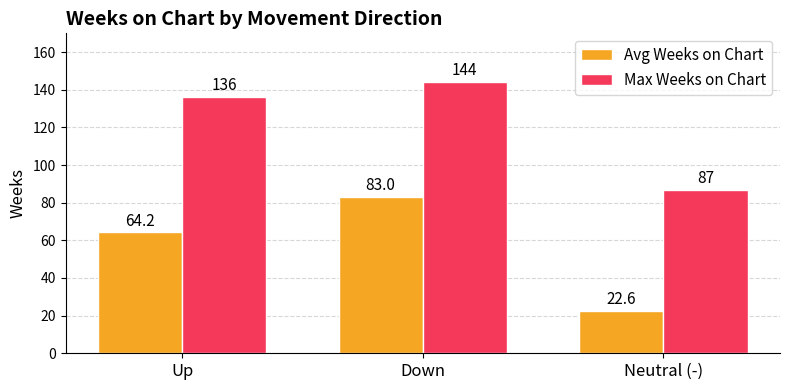

What are all the series names shown in the legend?

Avg Weeks on Chart, Max Weeks on Chart